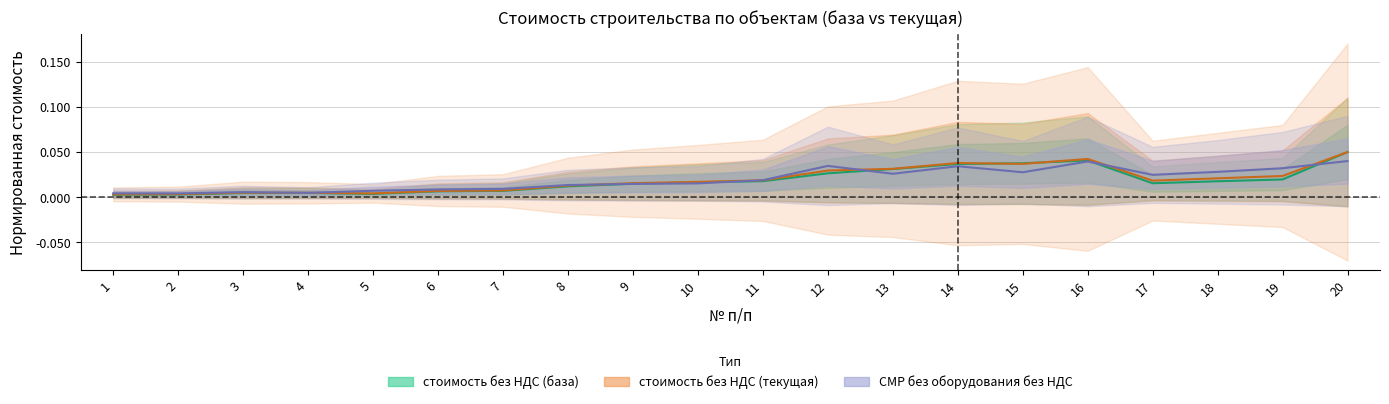

Reading left to right, transcribe all the data shown in this chart.

стоимость без НДС (база): 1=0.0	2=0.0	3=0.0	4=0.0	5=0.0	6=0.0	7=0.0	8=0.0	9=0.0	10=0.0	11=0.0	12=0.0	13=0.0	14=0.0	15=0.0	16=0.0	17=0.0	18=0.0	19=0.0	20=0.1
стоимость без НДС (текущая): 1=0.0	2=0.0	3=0.0	4=0.0	5=0.0	6=0.0	7=0.0	8=0.0	9=0.0	10=0.0	11=0.0	12=0.0	13=0.0	14=0.0	15=0.0	16=0.0	17=0.0	18=0.0	19=0.0	20=0.1
СМР без оборудования без НДС: 1=0.0	2=0.0	3=0.0	4=0.0	5=0.0	6=0.0	7=0.0	8=0.0	9=0.0	10=0.0	11=0.0	12=0.0	13=0.0	14=0.0	15=0.0	16=0.0	17=0.0	18=0.0	19=0.0	20=0.0